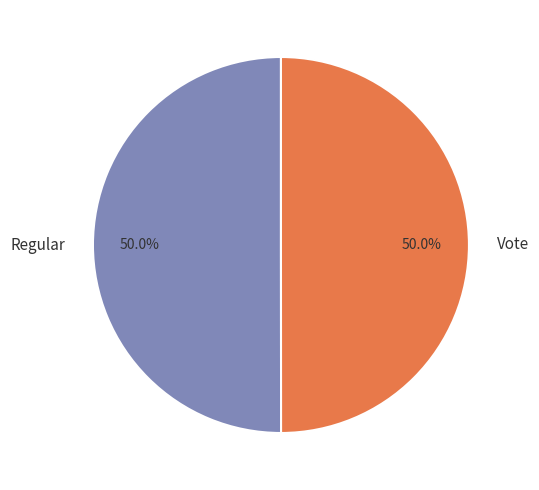

How many slices are in this pie chart?

2